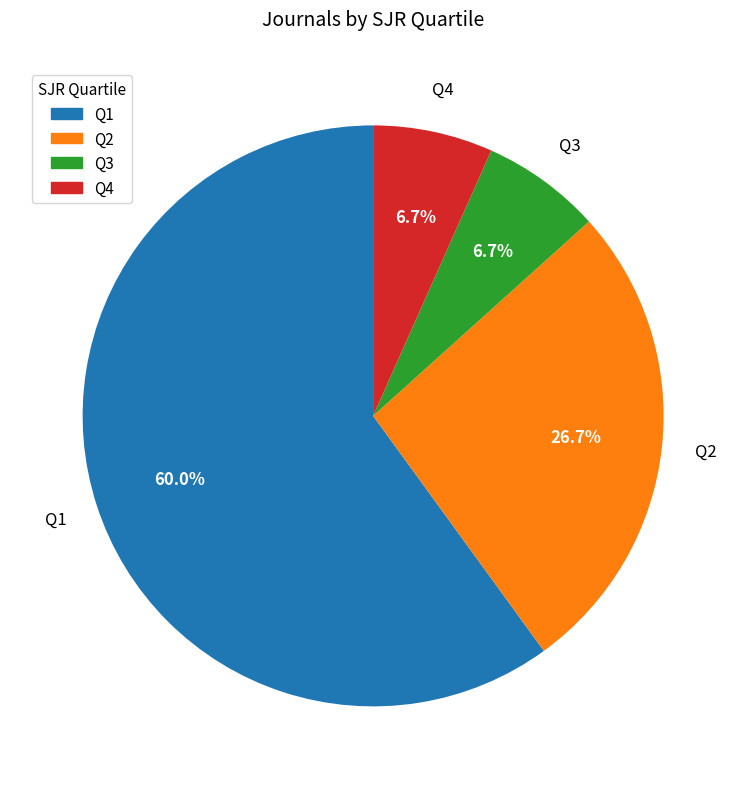

What is the ratio of the value at Q2 to the value at Q3?

4.0